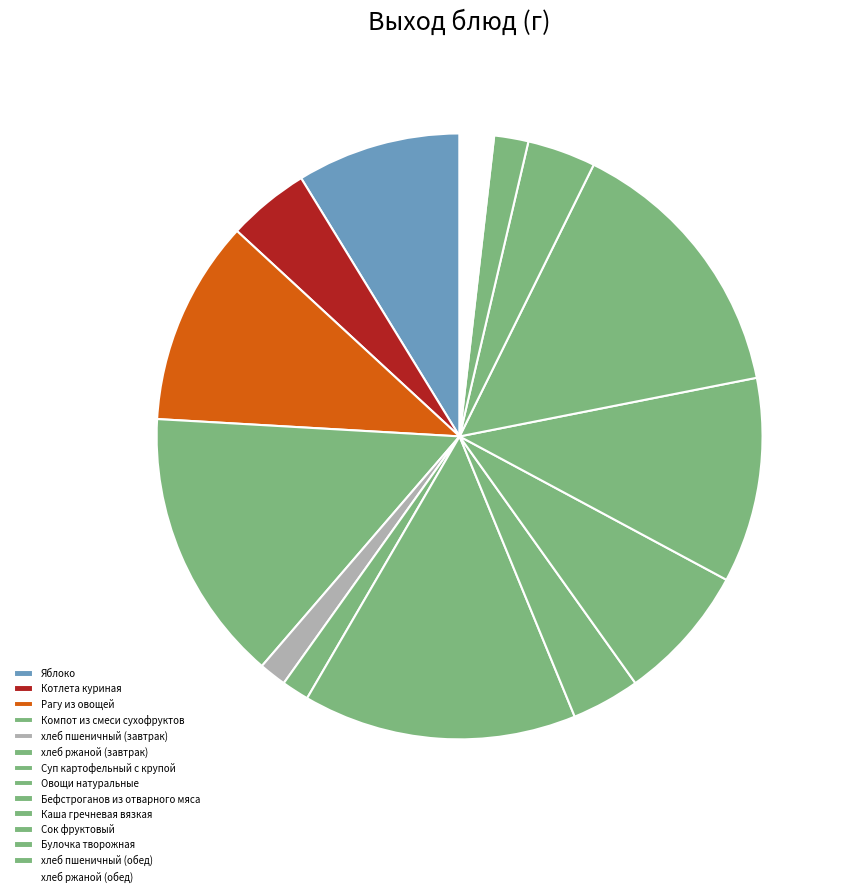

How many segments does this pie chart have?

14